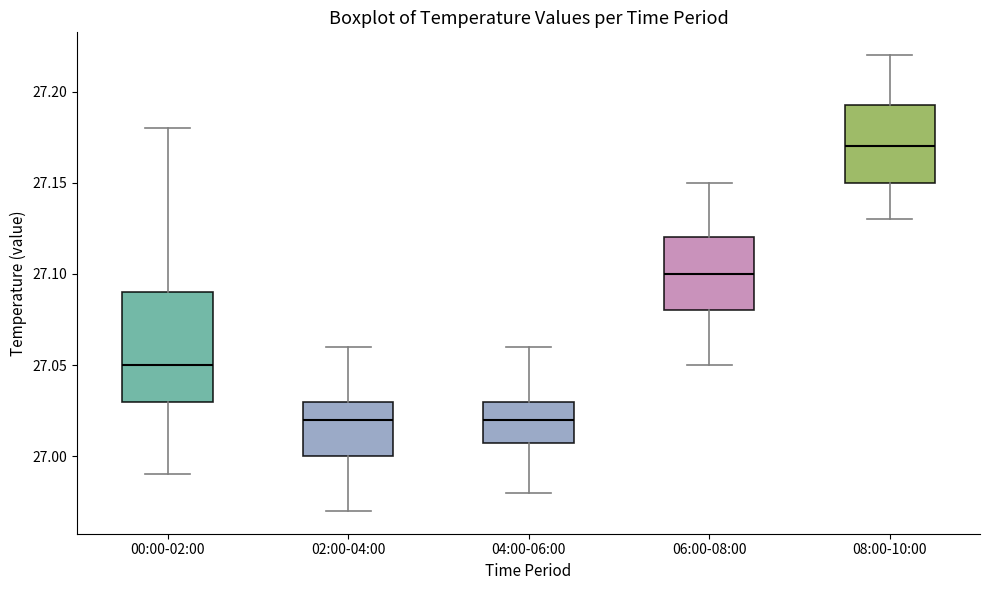

Where does the median line of the box for 00:00-02:00 sit on the y-axis? The values are not printed on the chart, so give them approximately, as read against the axis.

27.050